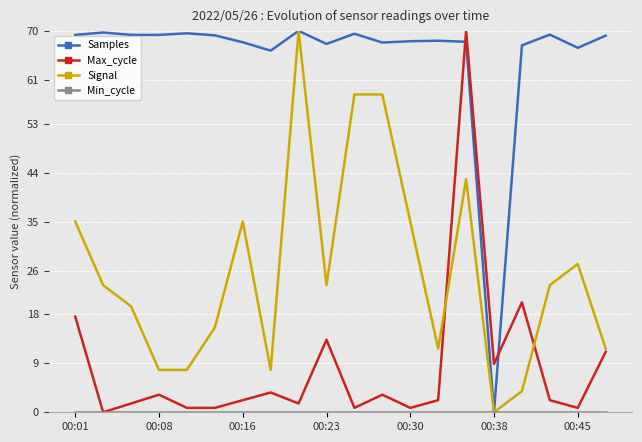

How many intersections are there between Max_cycle and Samples?

2